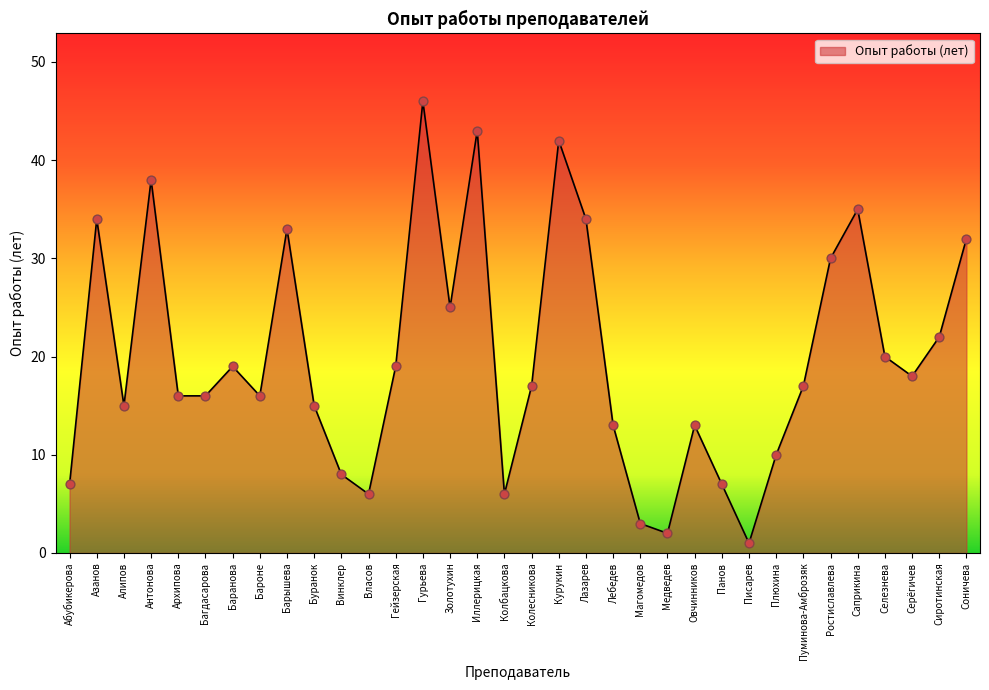

Between Архипова and Саприкина, which is larger?

Саприкина